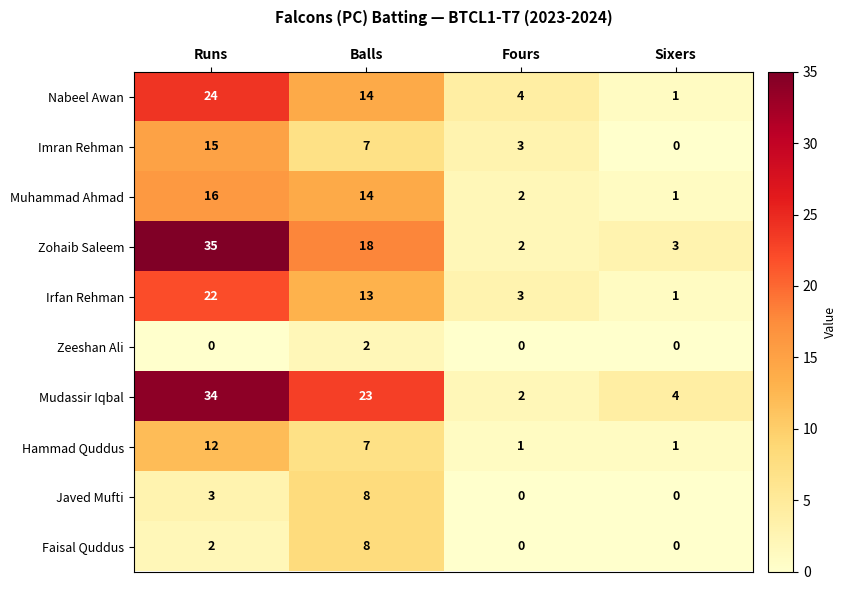

What is the sum of all Nabeel Awan values?

43